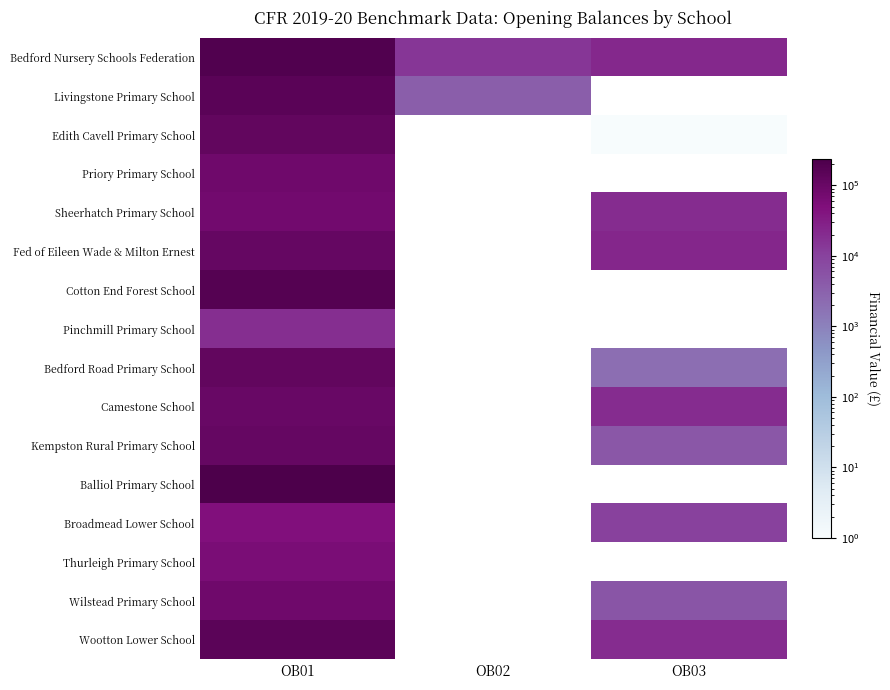

Is it true that Edith Cavell Primary School equals 168207.2 at OB01?

False